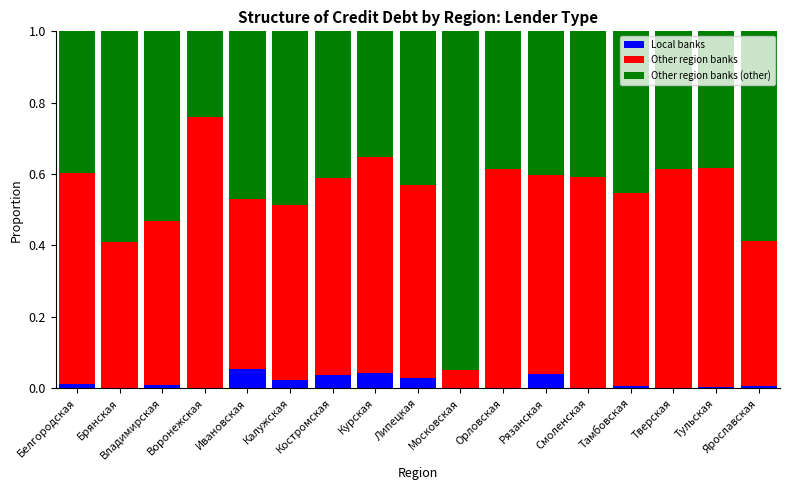

What is the total value across all series at Ивановская?

1.0